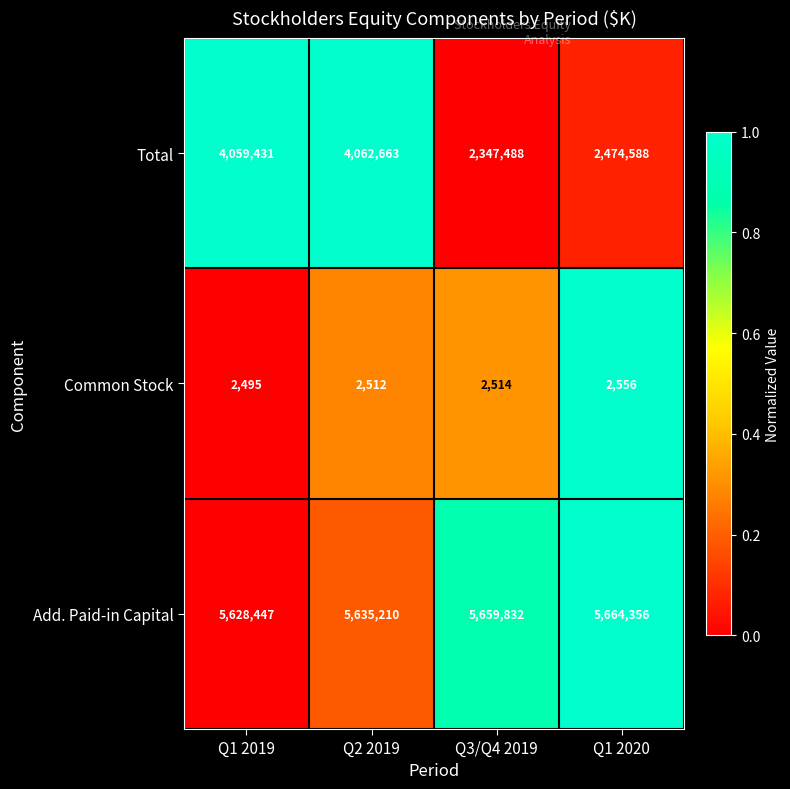

What is the difference between the maximum and minimum values in the Common Stock series?

61